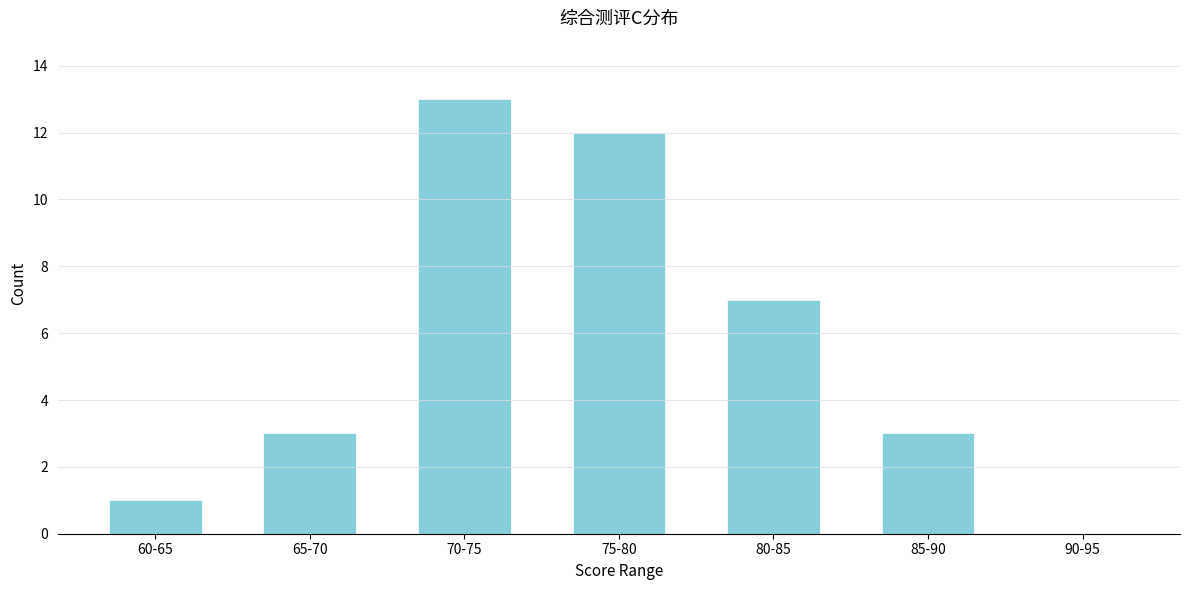

Reading right to left, what are all the values shown in this chart?

90-95=0	85-90=3	80-85=7	75-80=12	70-75=13	65-70=3	60-65=1